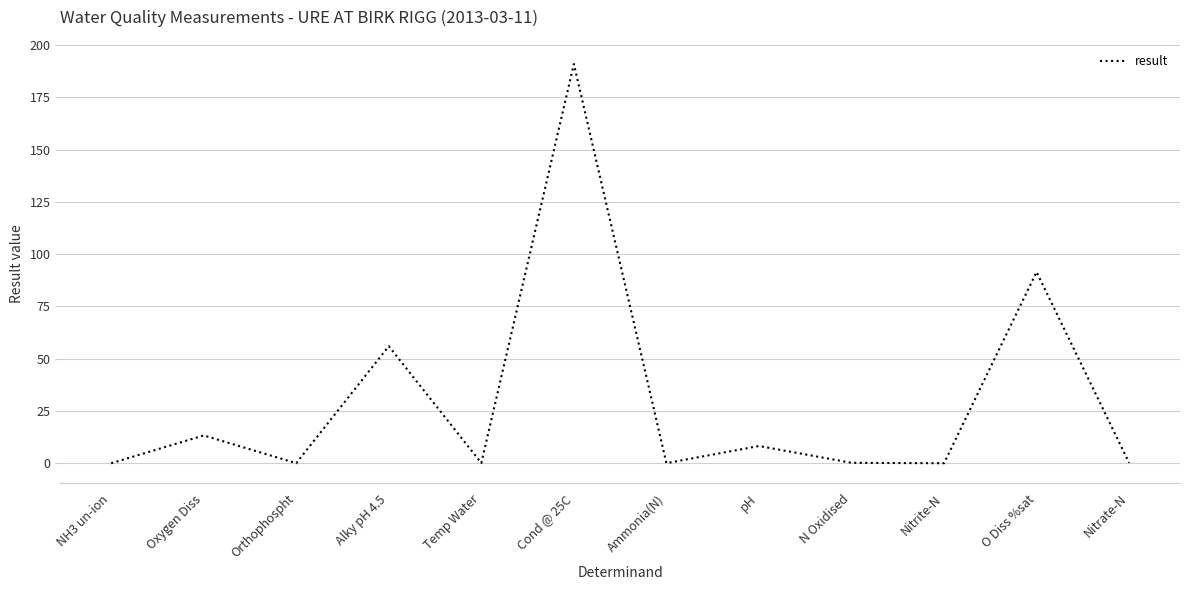

Where is the first local minimum?

Orthophospht